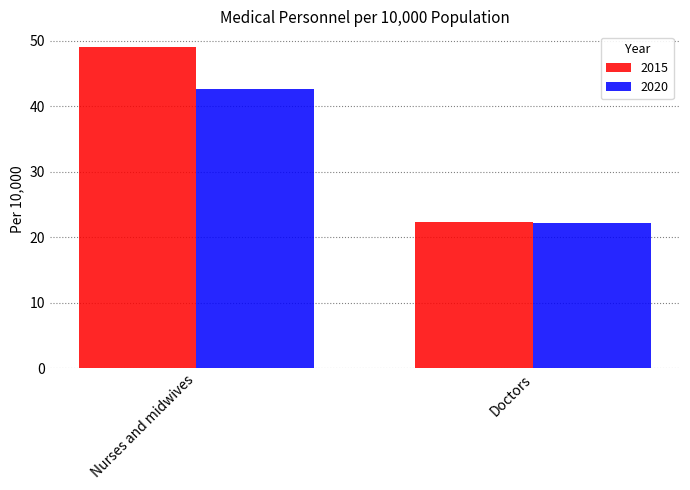

What is the minimum value shown in the chart?

22.1